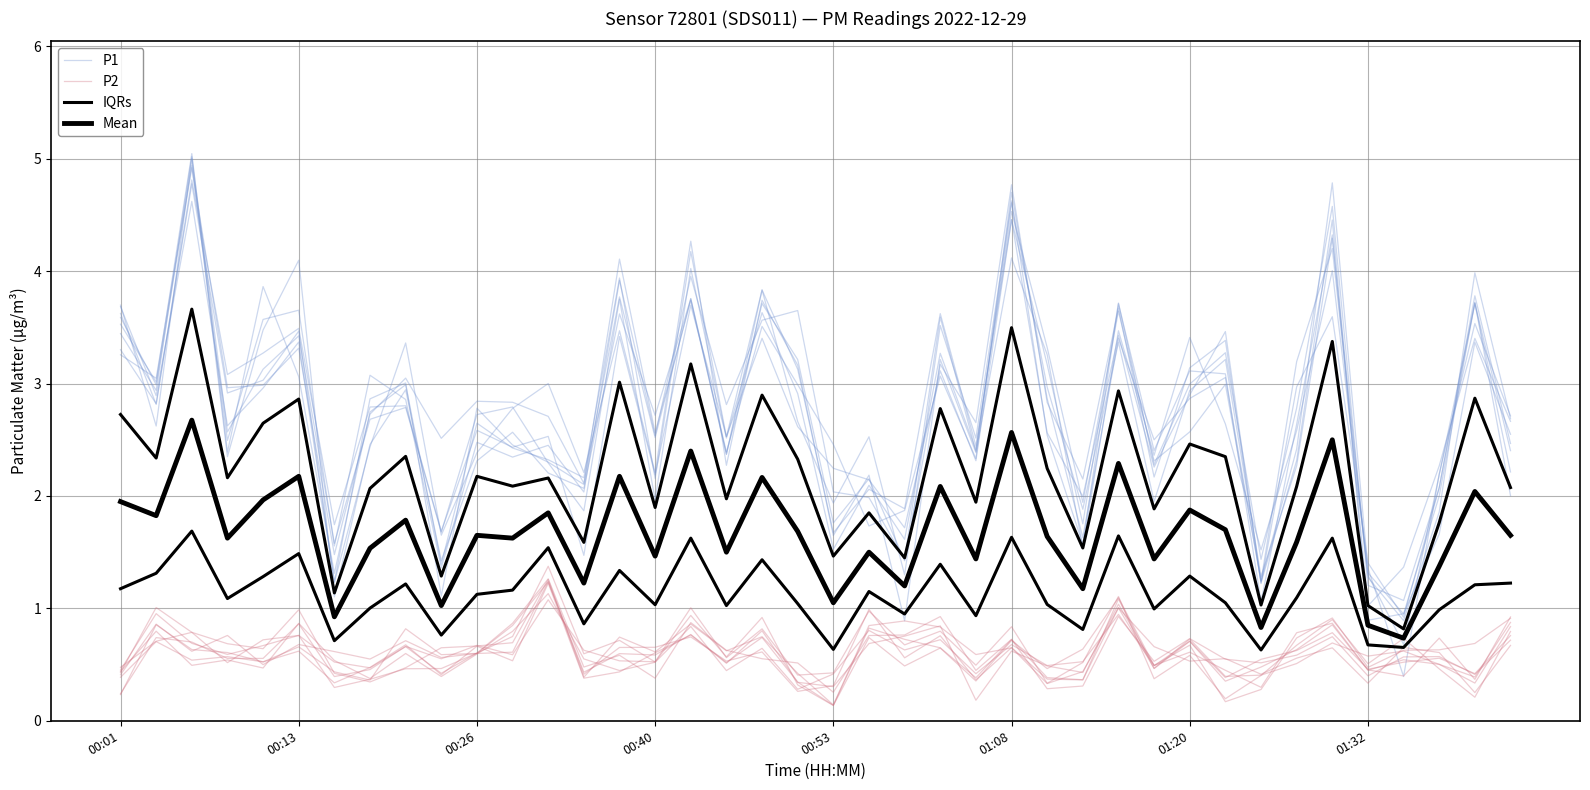

What is the difference between the IQRs values at 33 and 35?

1.1